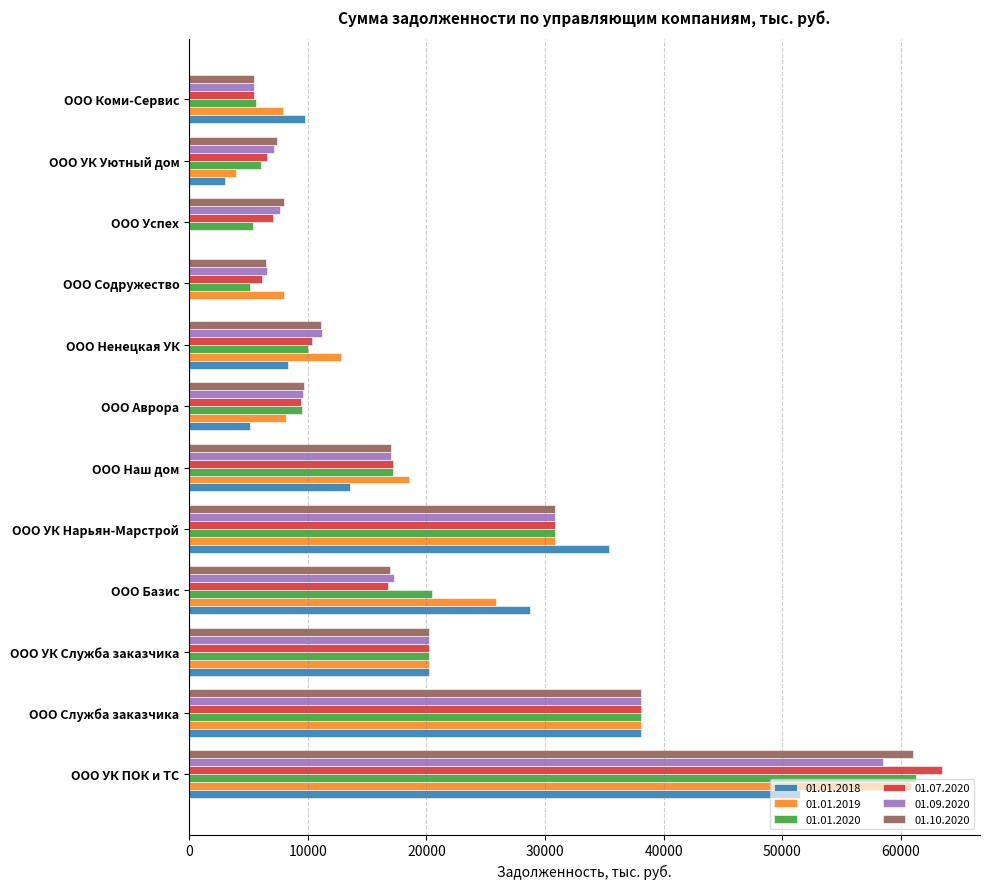

What is the sum of all 01.07.2020 values?

231510.1